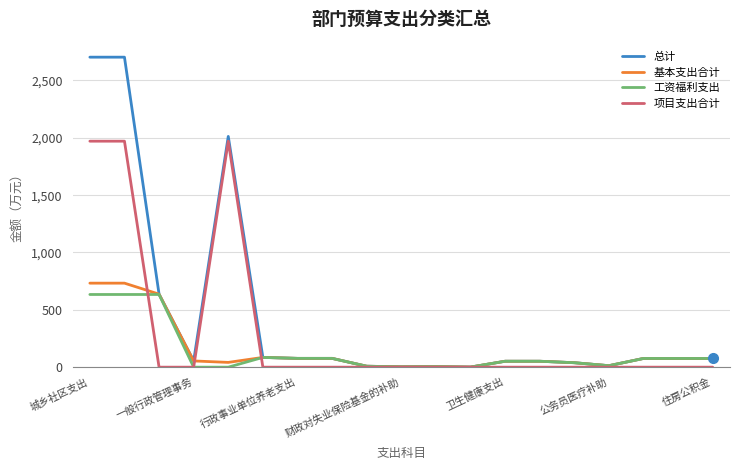

Which series has the largest range (max minus min)?

总计